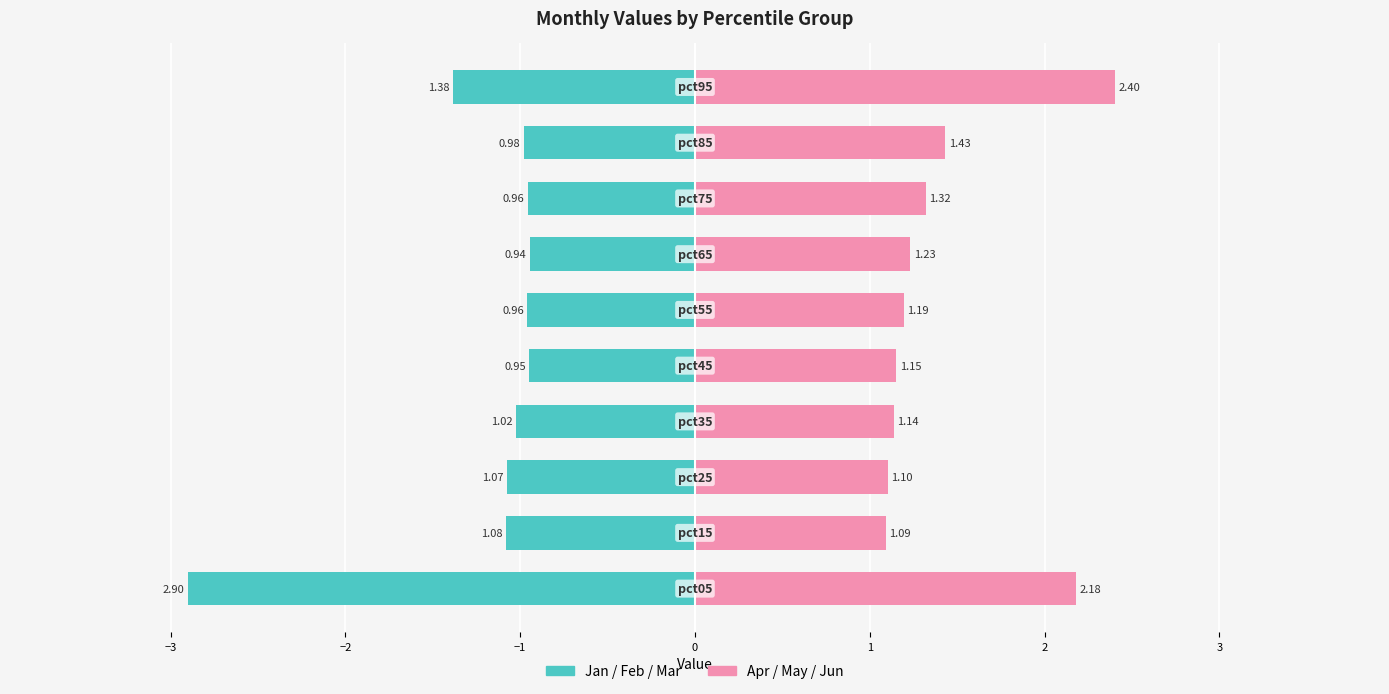

Which series has the largest range (max minus min)?

Jan+Feb+Mar